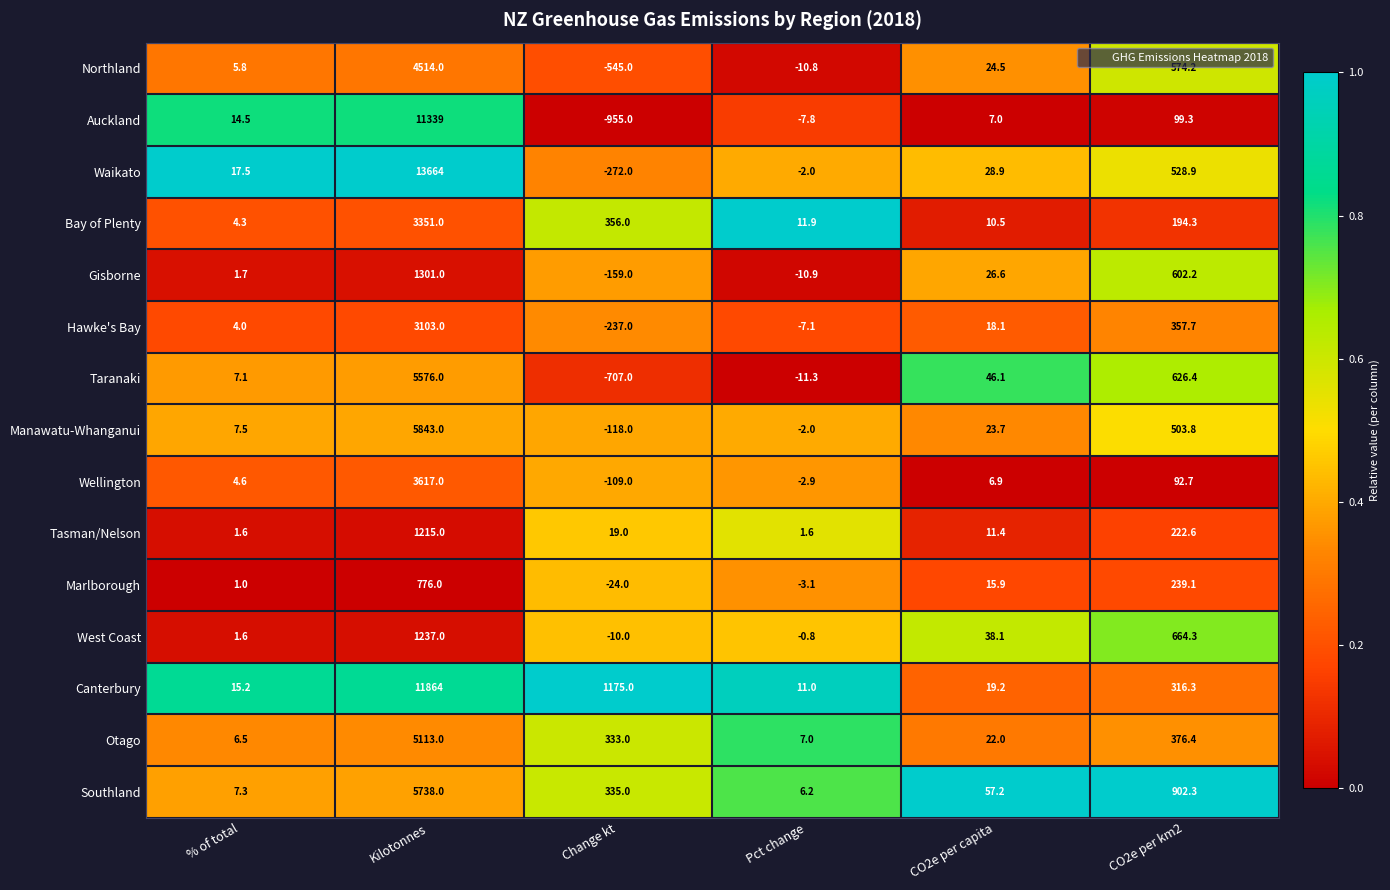

What is the difference between the highest and lowest values at Pct change?

23.2